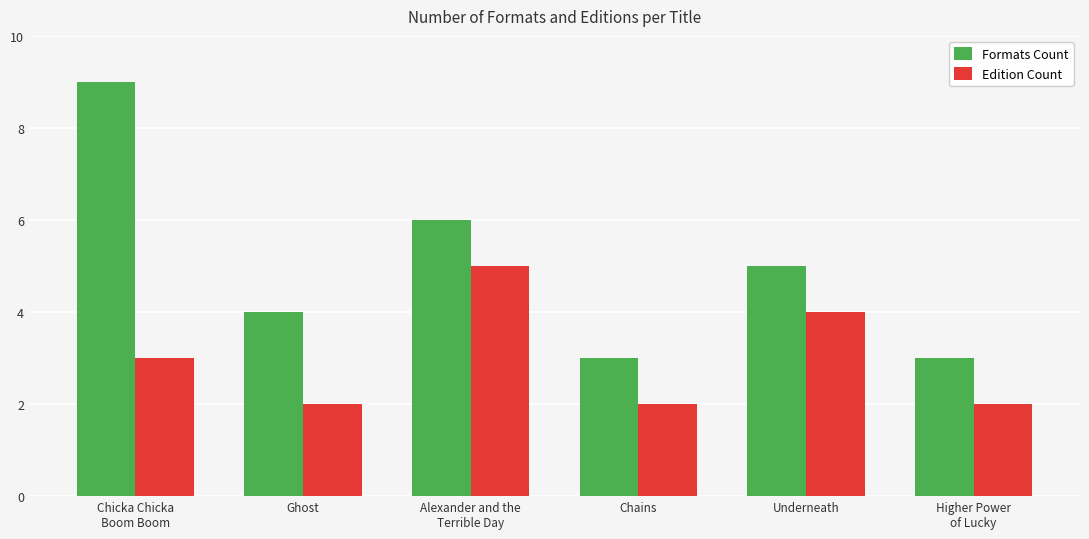

What is the sum of the Edition Count values at Chains and Chicka Chicka
Boom Boom?

5